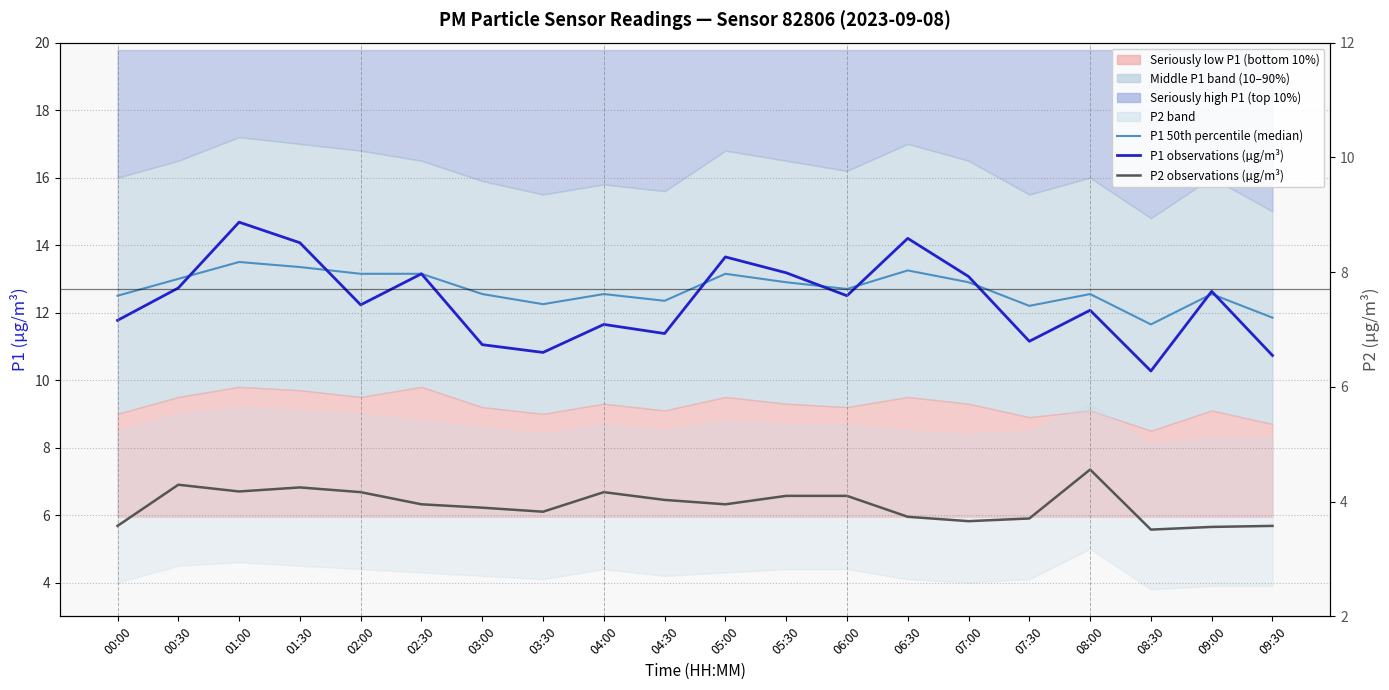

Which has a higher value, 03:30 or 05:30?

05:30